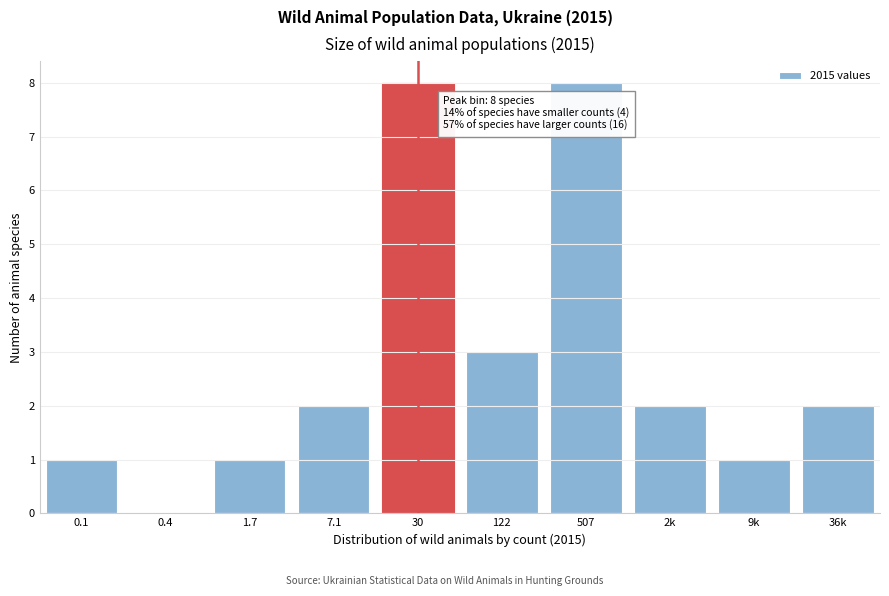

Reading right to left, what are all the values shown in this chart?

36k=2	9k=1	2k=2	507=8	122=3	30=8	7.1=2	1.7=1	0.4=0	0.1=1